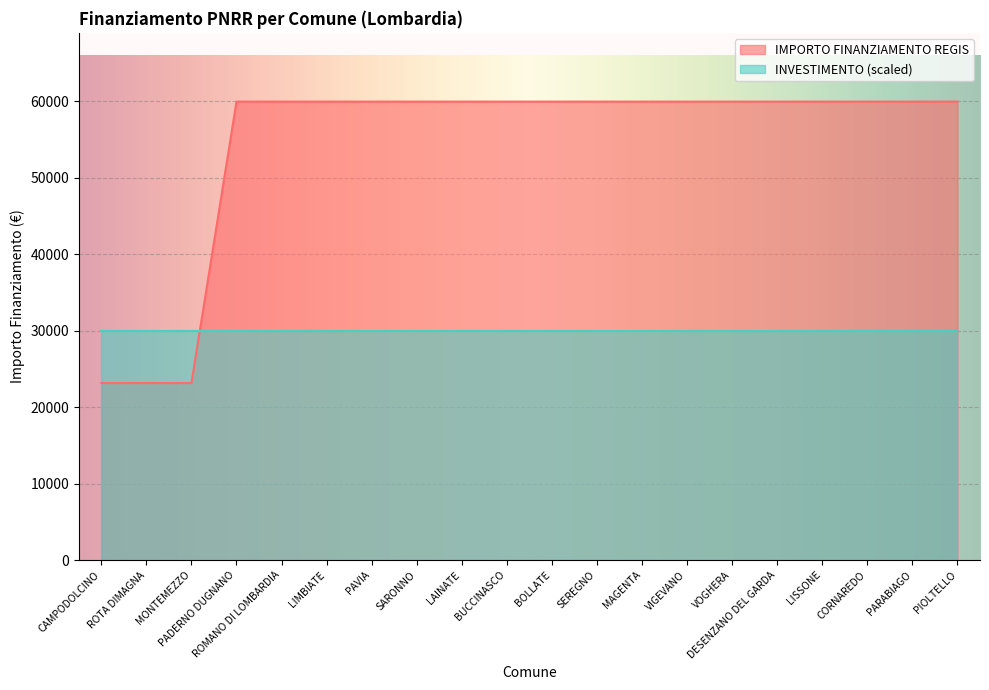

What is the minimum value shown in the chart?

23147